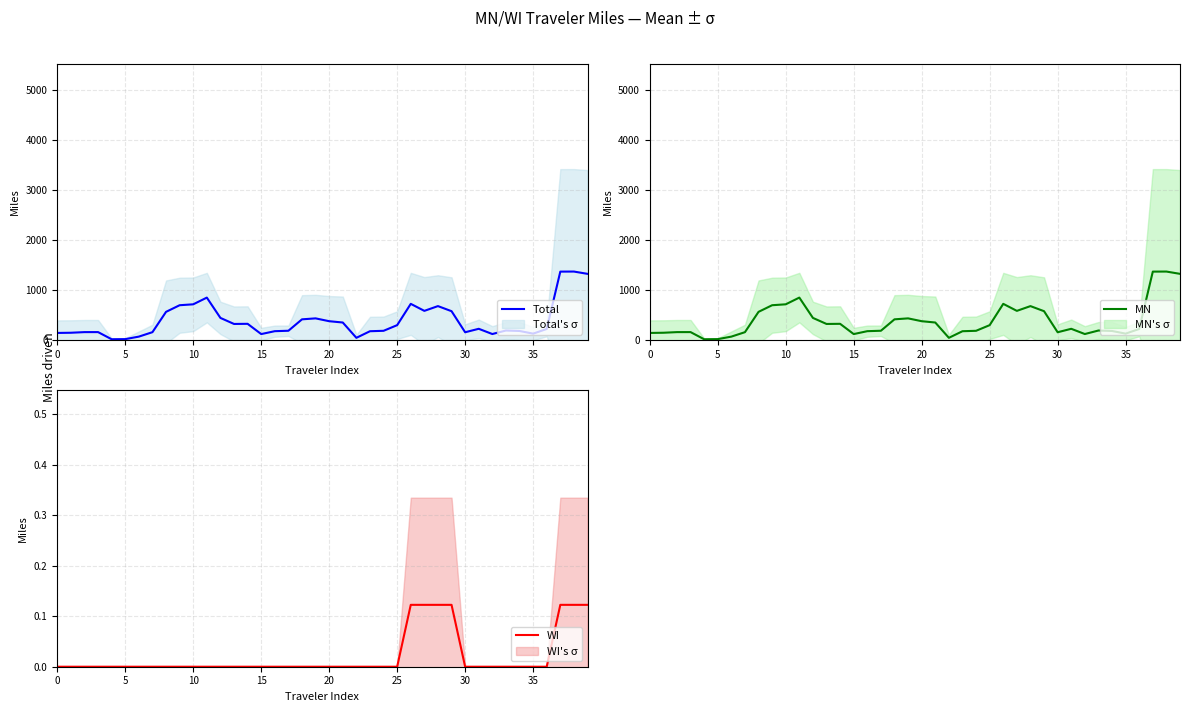

What is the maximum value for Total?

1372.3